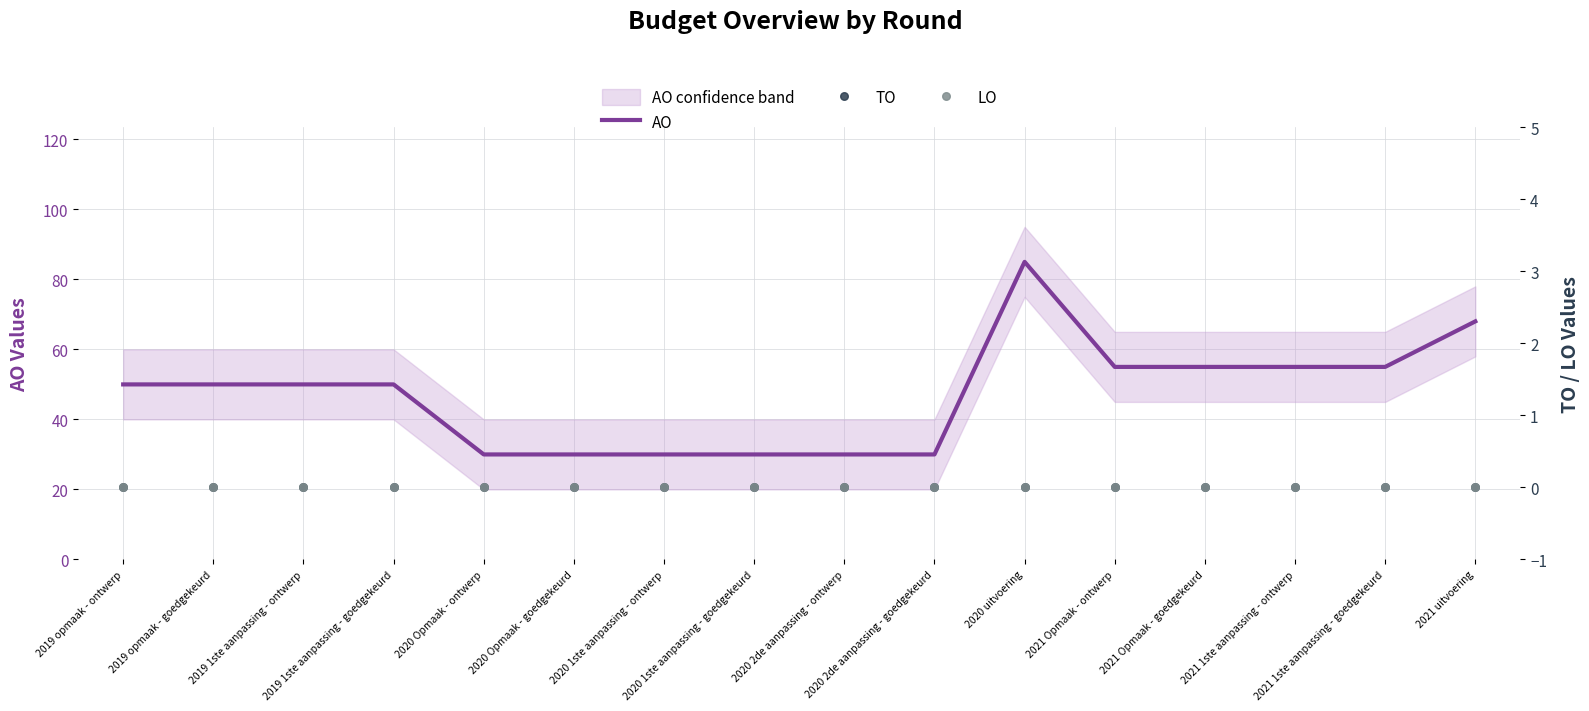

Is the value of TO at 2019 1ste aanpassing - goedgekeurd greater than the value of LO at 2021 Opmaak - goedgekeurd?

No